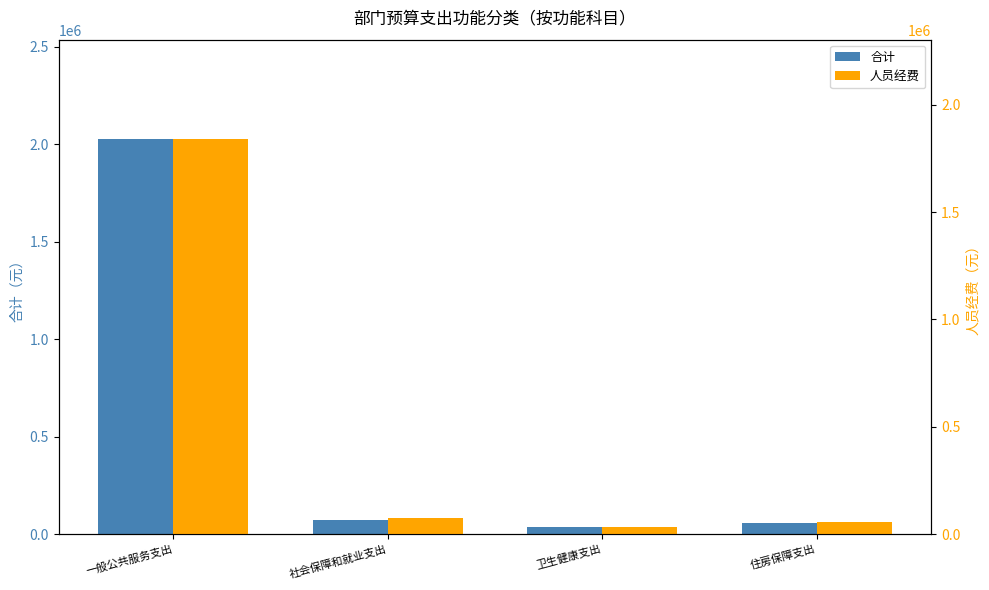

What is the minimum value shown in the chart?

35104.9